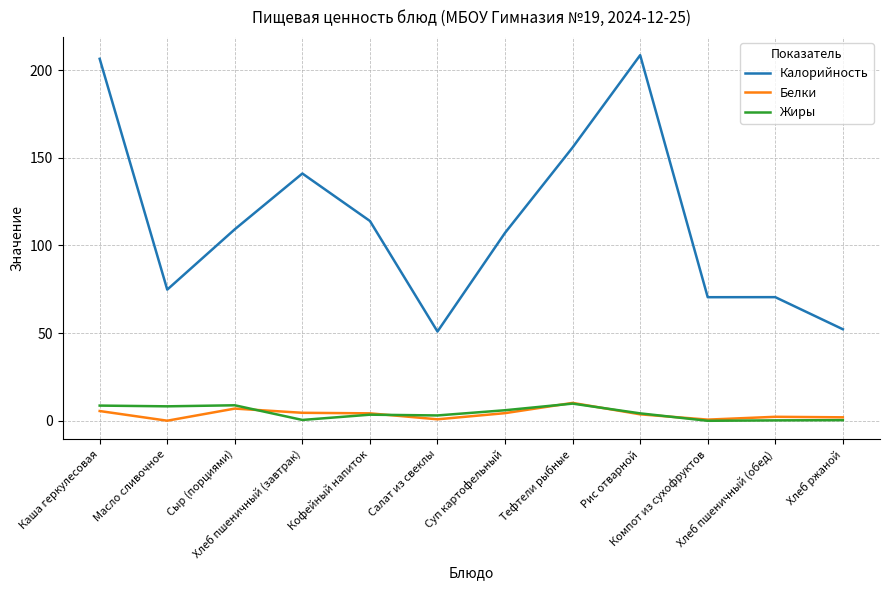

Does the chart have visible grid lines?

Yes